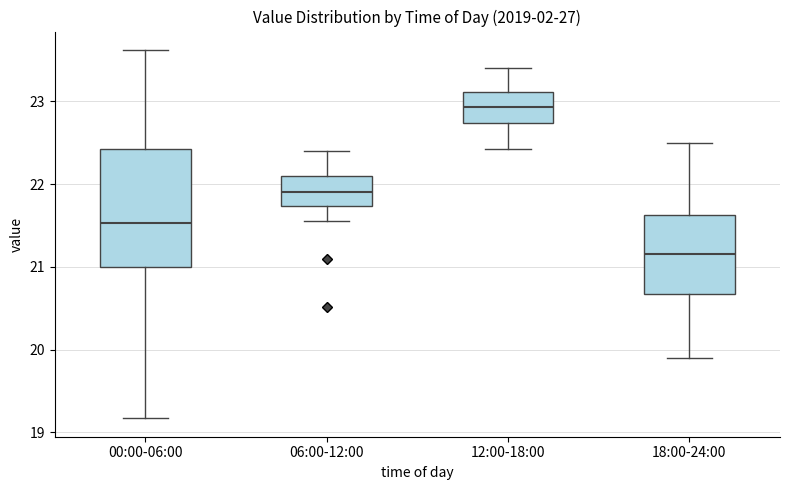

Which box has the lowest median line?

18:00-24:00